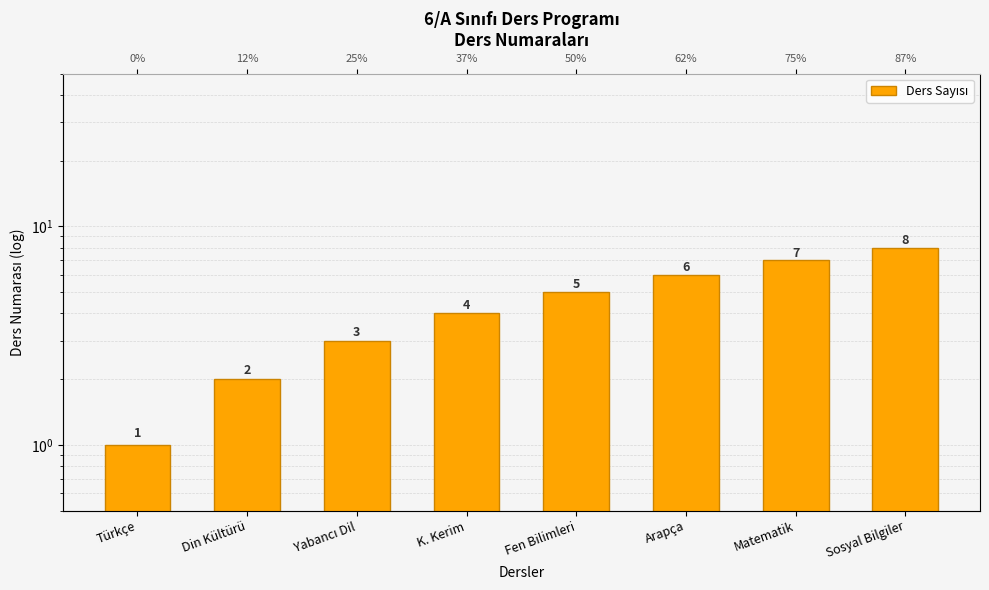

Approximately how many times larger is the value at Din Kültürü compared to Arapça?

0.3